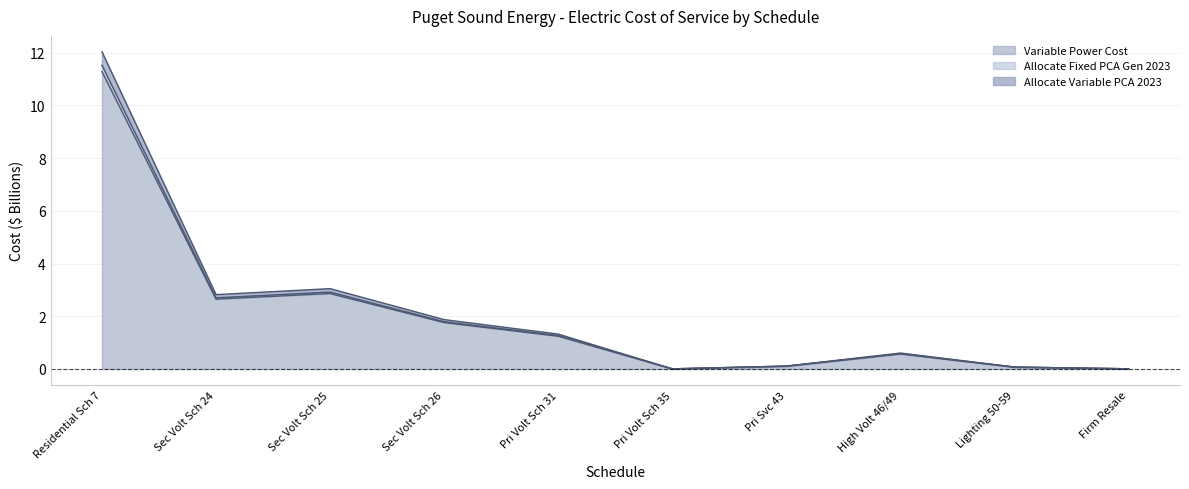

How many interior local peaks does the Variable Power Cost series have?

2